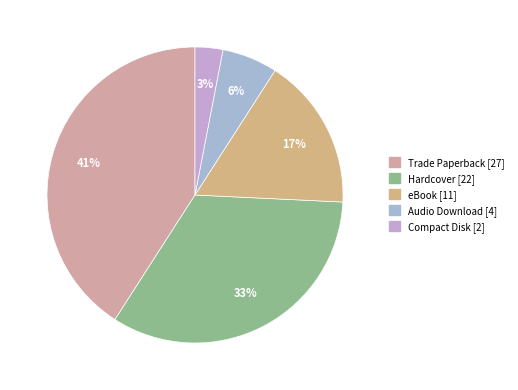

Rank the categories by value from lowest to highest.

Compact Disk, Audio Download, eBook, Hardcover, Trade Paperback